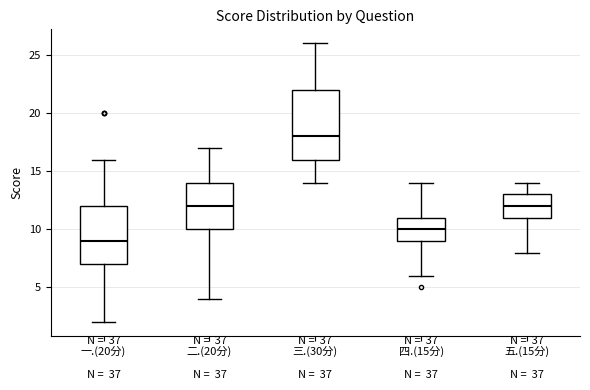

Which box has the lowest median line?

一.(20分)